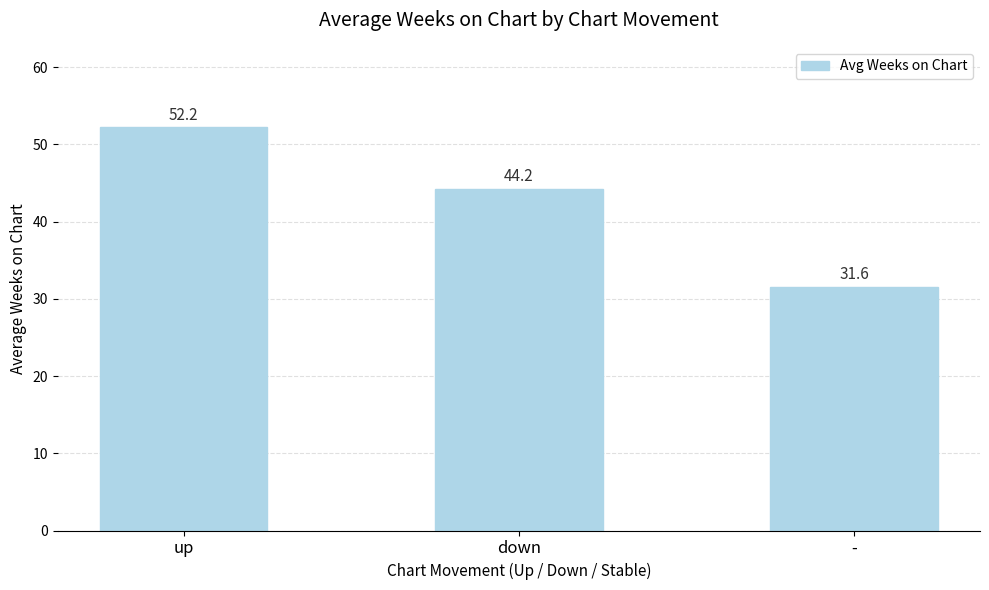

What is the label of the 3rd bar from the right?

up